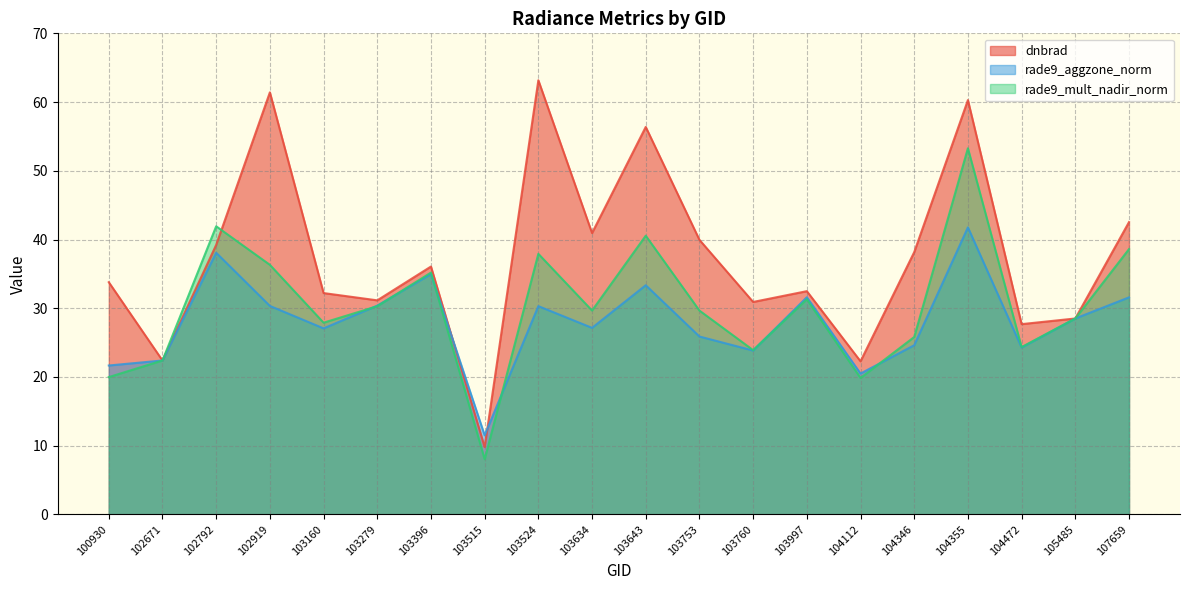

What is the difference between the second highest and minimum values in the dnbrad series?

51.6